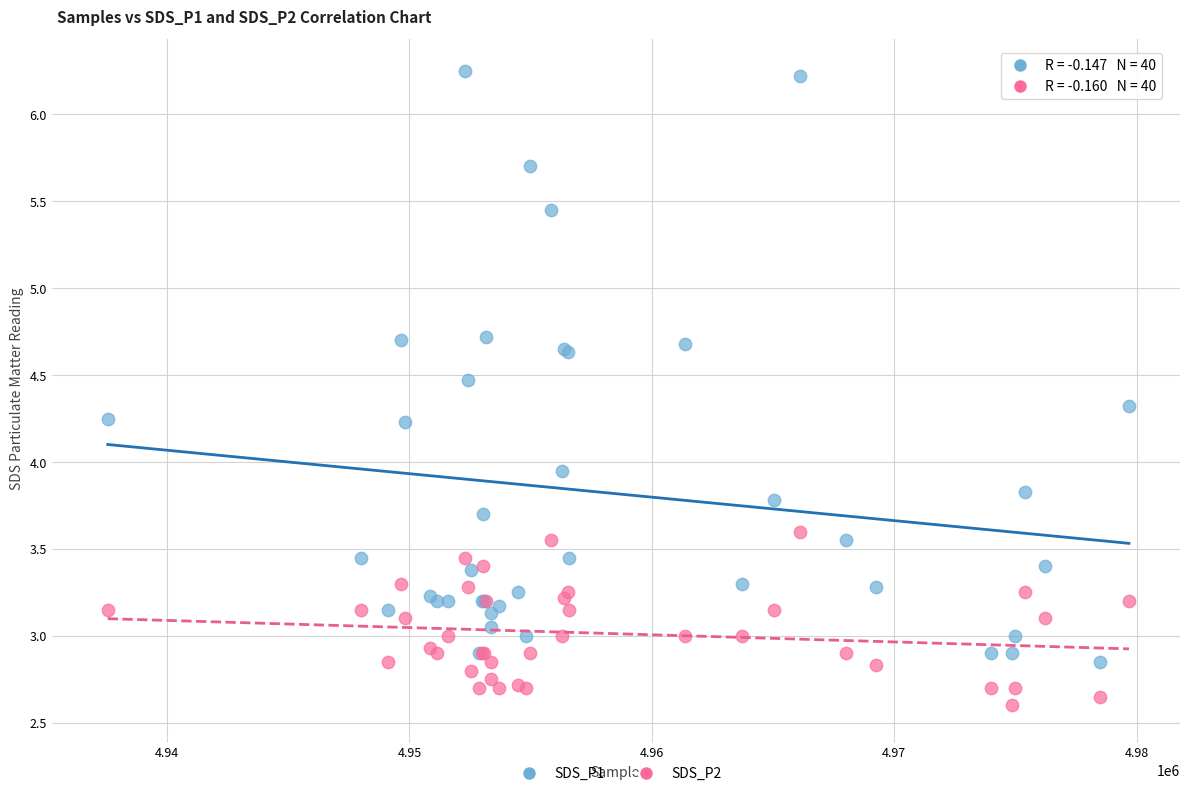

Which series contains the highest Y value?

SDS_P1